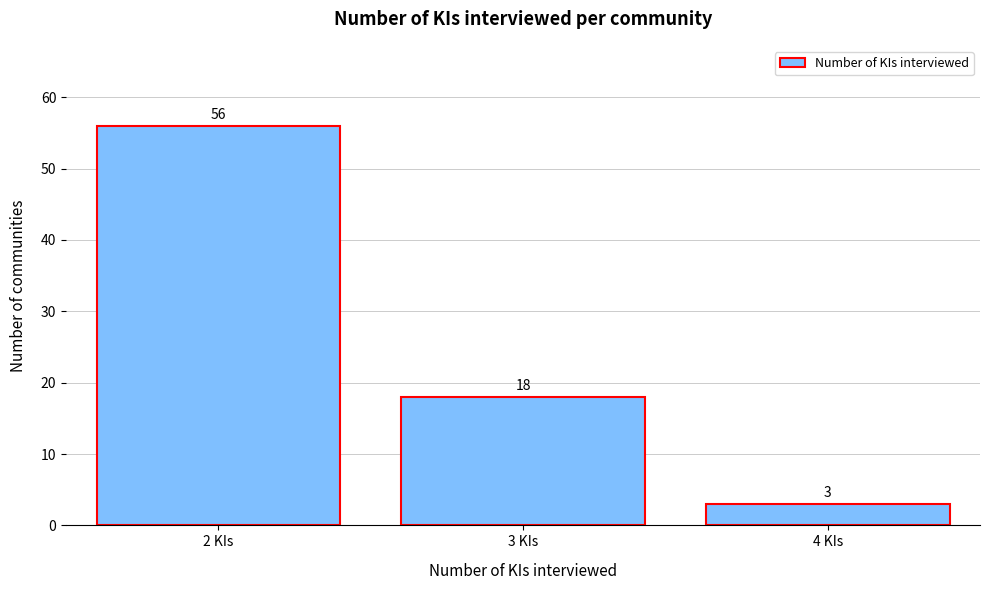

Reading left to right, list every bar in this chart as the range it spans on the x-axis followed by its height.

1.5 to 2.5: 56
2.5 to 3.5: 18
3.5 to 4.5: 3